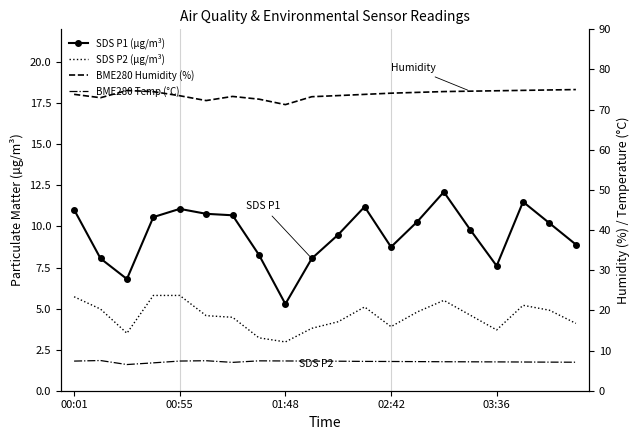

At how many categories does at least one series exceed 58?

20